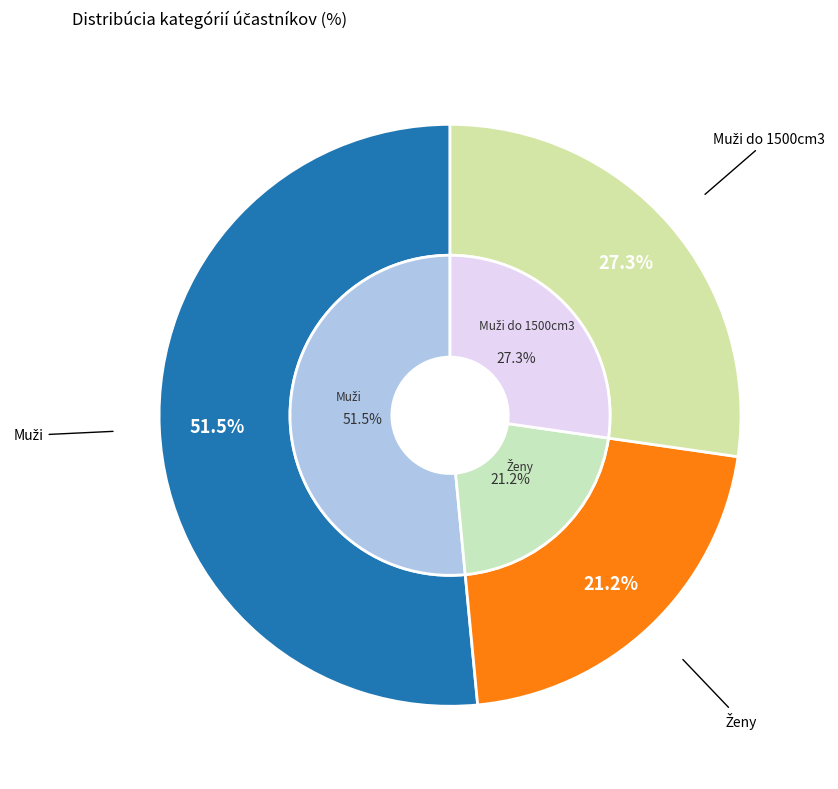

Is it true that Ženy is 21% of the pie?

True